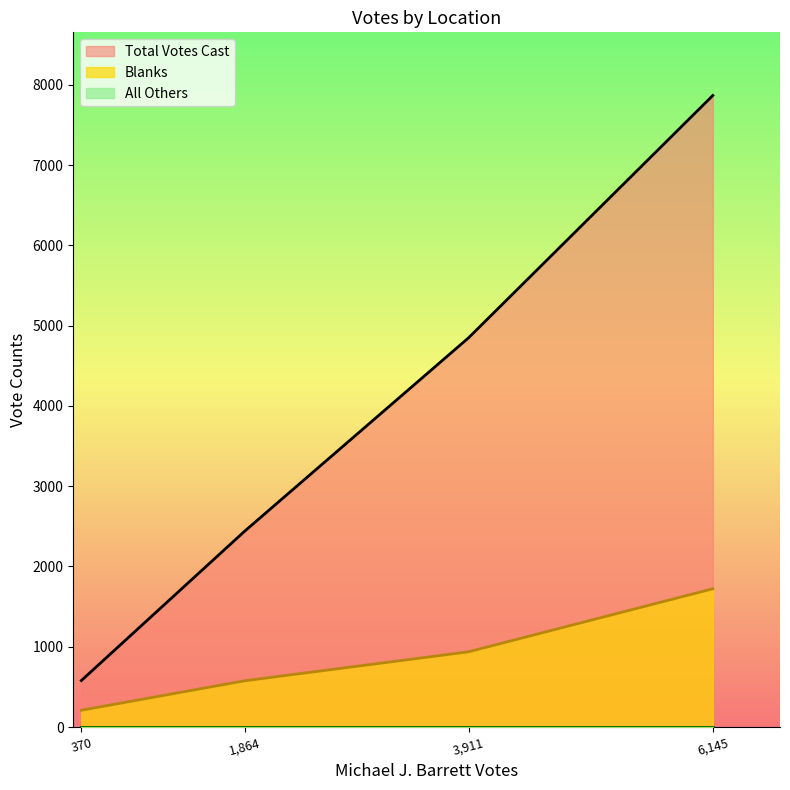

How many Total Votes Cast values are between 2440 and 7867?

3